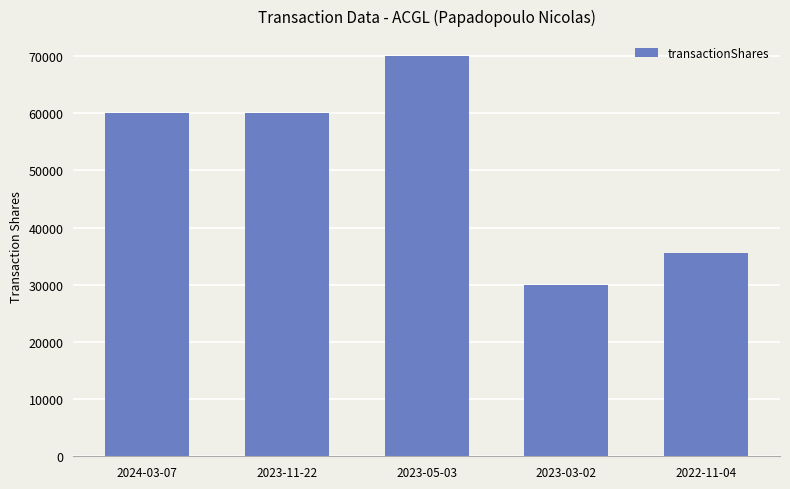

What is the label of the 3rd bar from the left?

2023-05-03